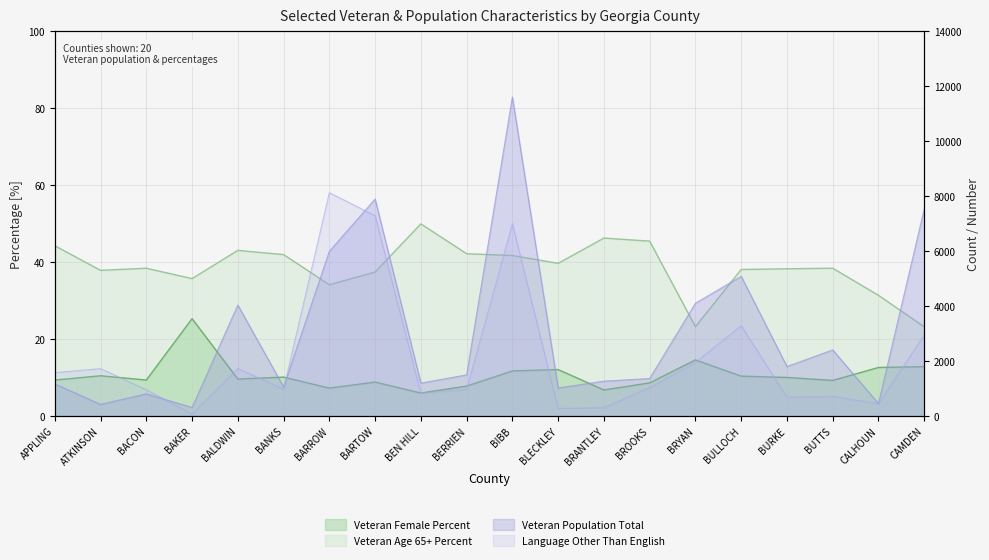

True or false: Veteran Female Percent has a value of 18.8 at CAMDEN.

False